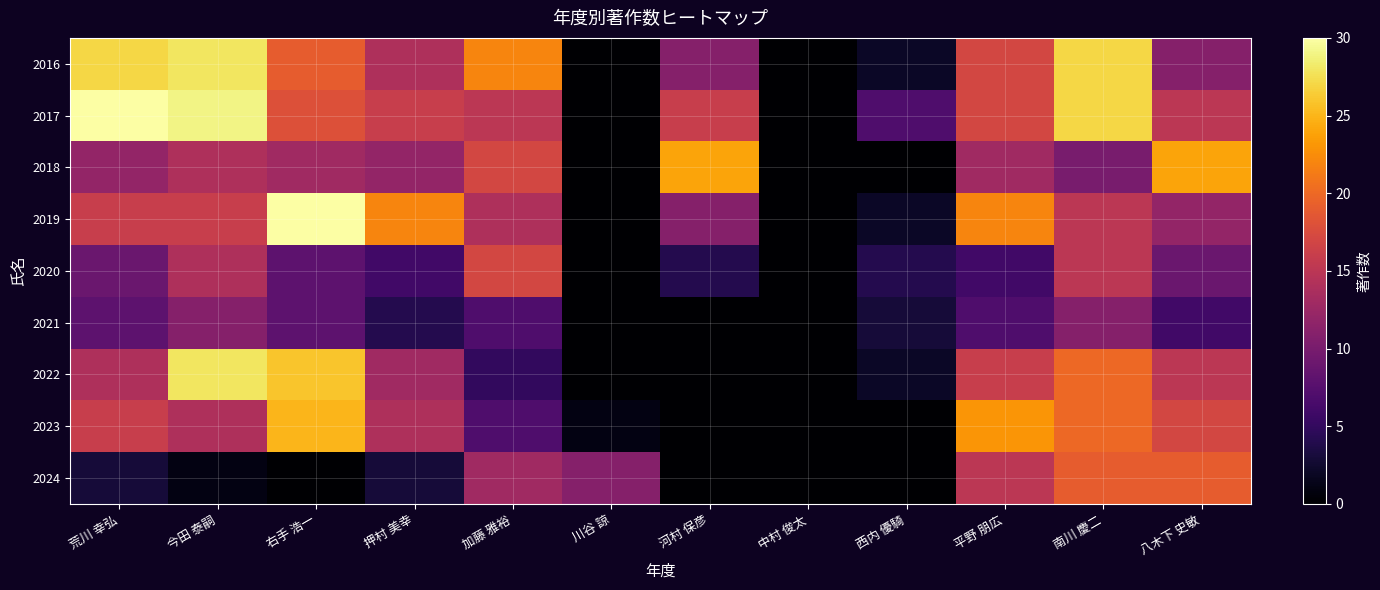

Which has a higher value, 中村 俊太 or 八木下 史敏?

八木下 史敏